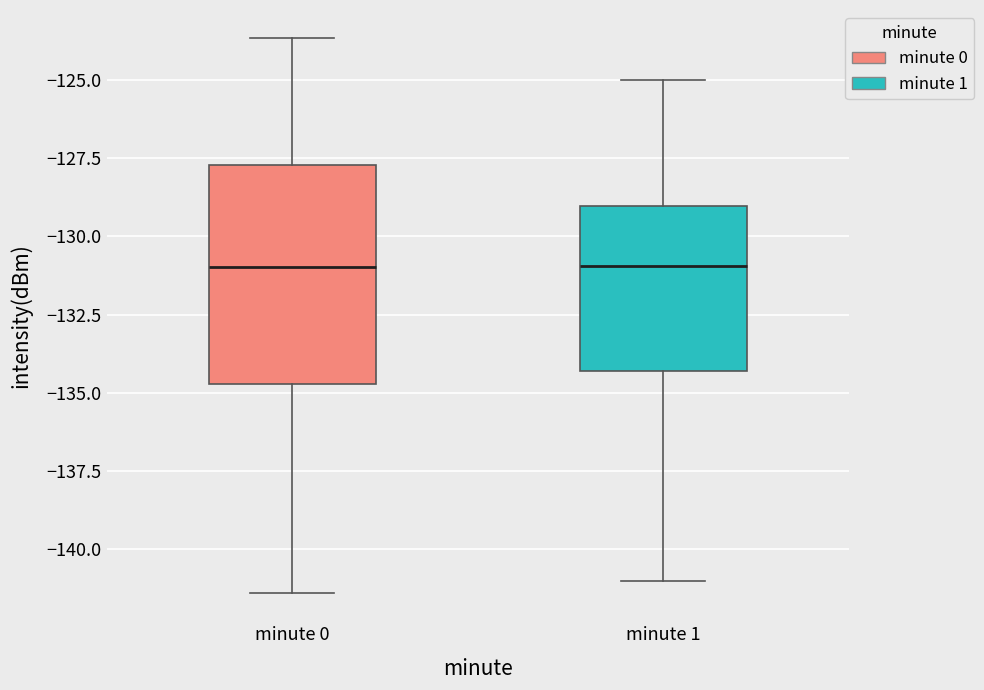

Which box is the tallest, from its lower edge to its upper edge?

minute 0